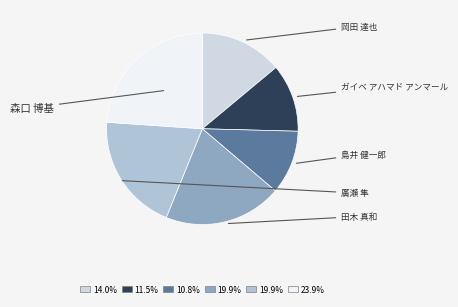

Count the number of slices in the pie.

6